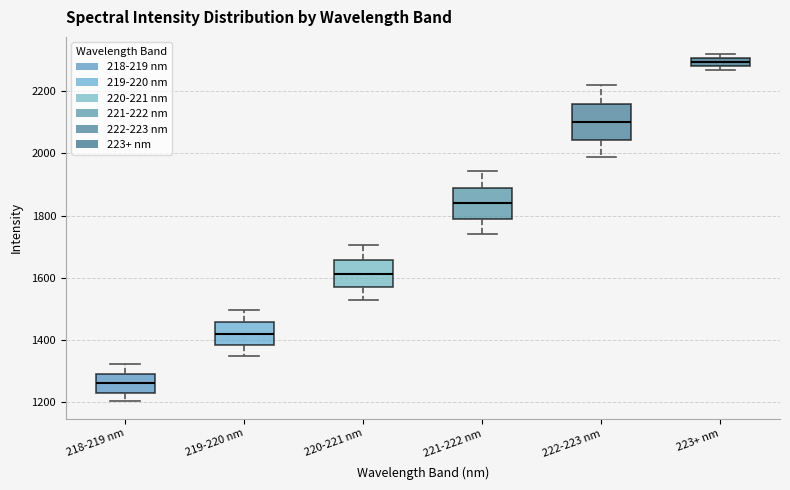

Which box has the highest median line?

223+ nm